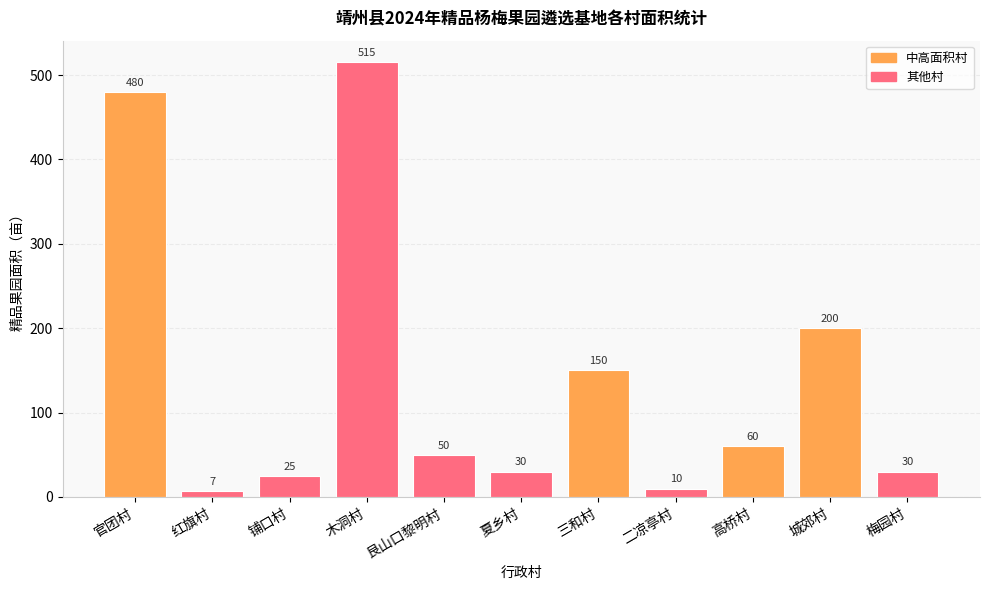

Reading left to right, transcribe all the data shown in this chart.

480	7	25	515	50	30	150	10	60	200	30